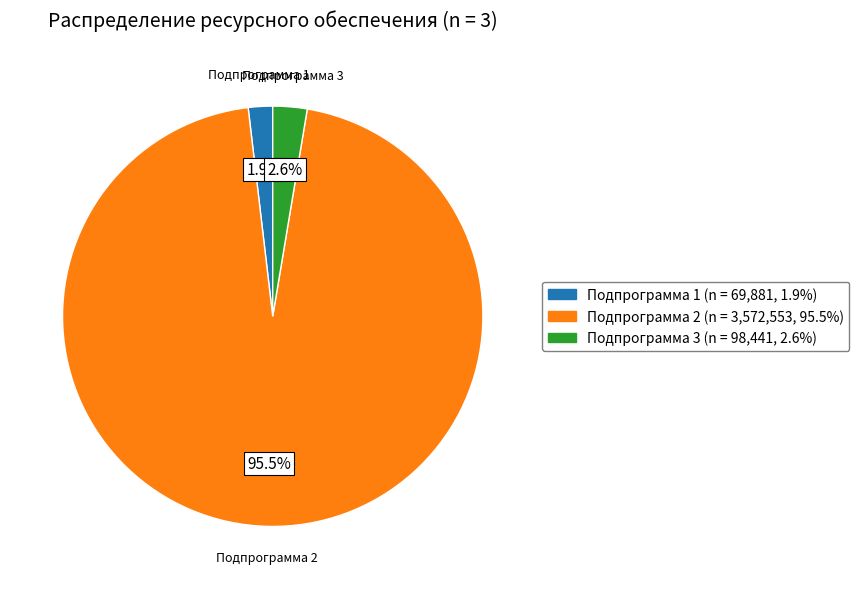

How much of the chart is everything except Подпрограмма 3?

97.4%